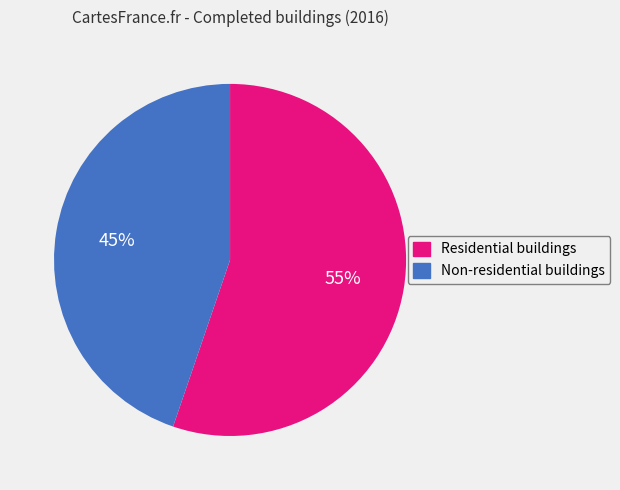

Rank the categories by value from lowest to highest.

Non-residential buildings, Residential buildings